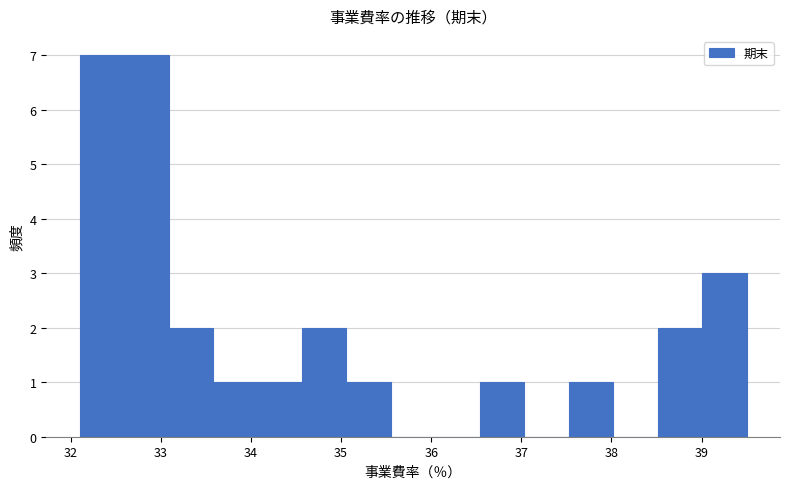

Reading left to right, list every bar in this chart as the range it spans on the x-axis followed by its height. Neither the bar edges nor the heights are printed on the chart, so give them approximately, as read against the axes.

32.1 to 32.6: 7
32.6 to 33.1: 7
33.1 to 33.6: 2
33.6 to 34.1: 1
34.1 to 34.6: 1
34.6 to 35.1: 2
35.1 to 35.6: 1
35.6 to 36.0: 0
36.0 to 36.5: 0
36.5 to 37.0: 1
37.0 to 37.5: 0
37.5 to 38.0: 1
38.0 to 38.5: 0
38.5 to 39.0: 2
39.0 to 39.5: 3